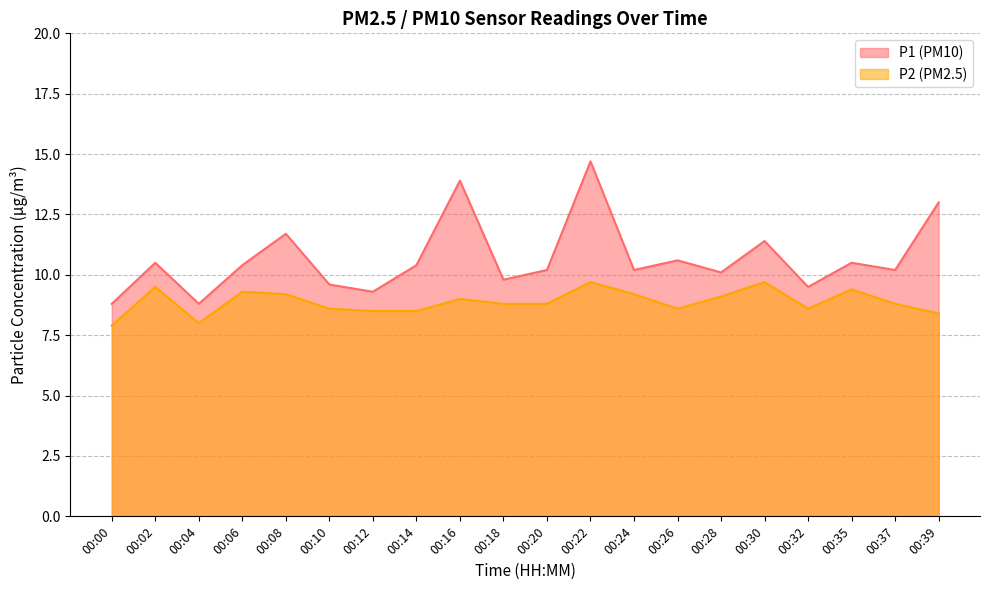

Read the P1 value at 00:30.

11.4